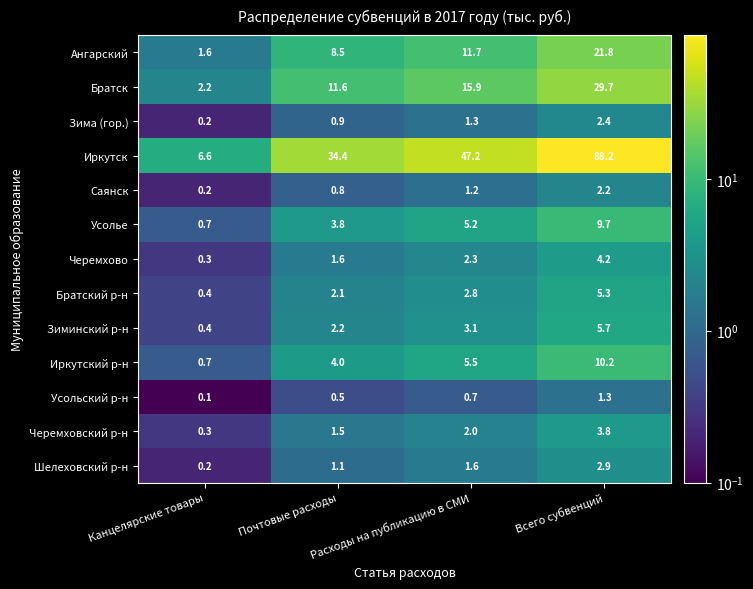

Is it true that Черемхово equals 0.3 at Канцелярские товары?

True